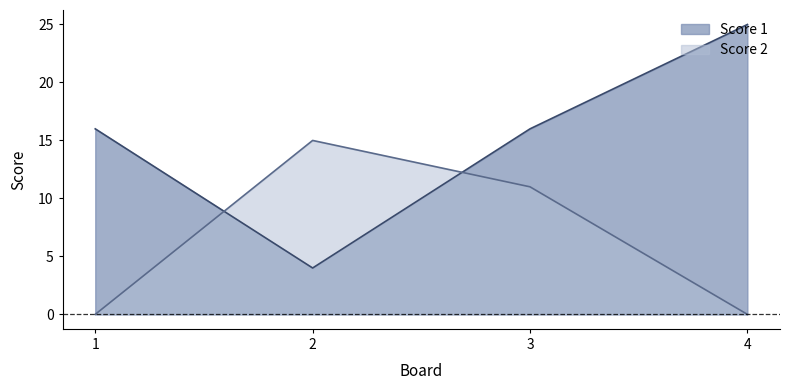

Where is the first local minimum for Score 1?

2